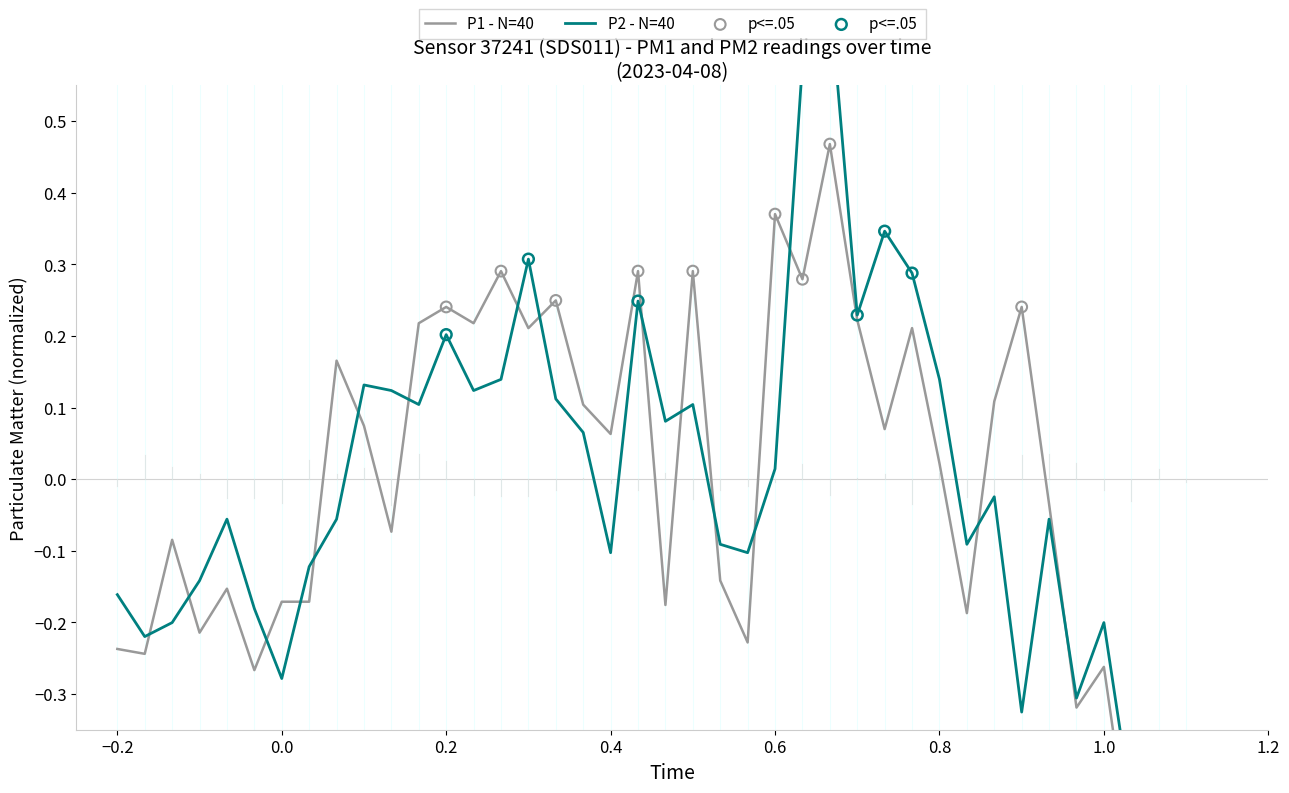

Is the value of P2 at 1.0 greater than the value of P1 at 0.0?

No